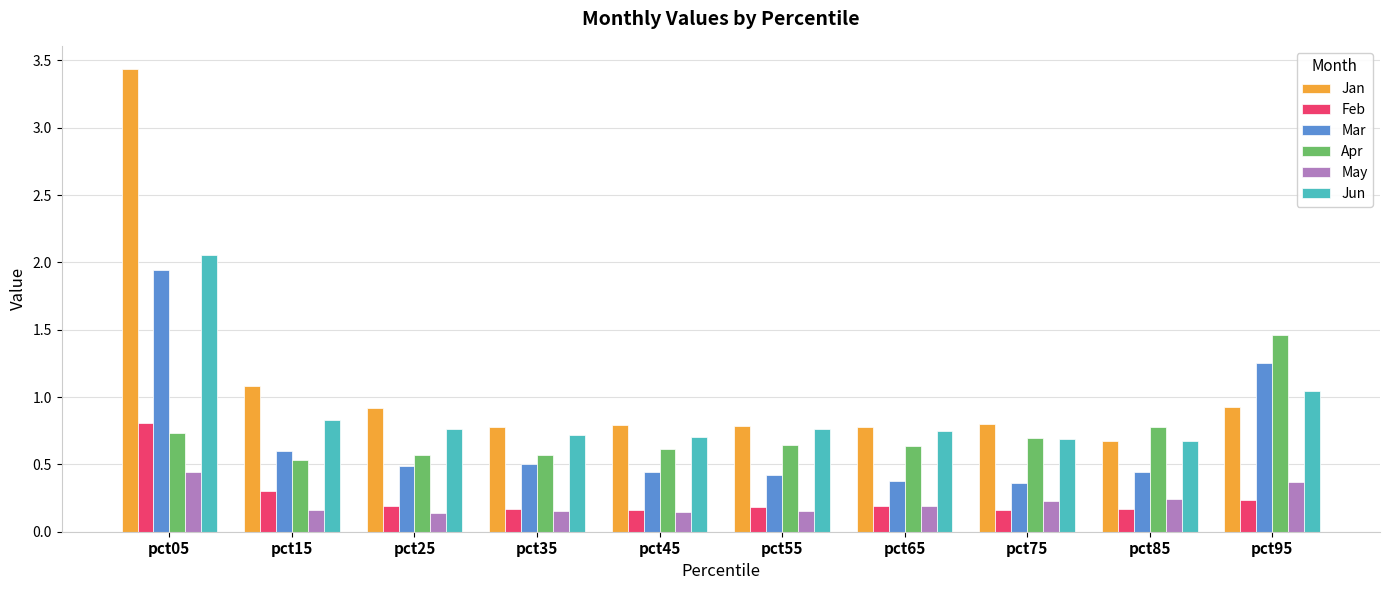

True or false: May has a value of 0.2 at pct15.

True